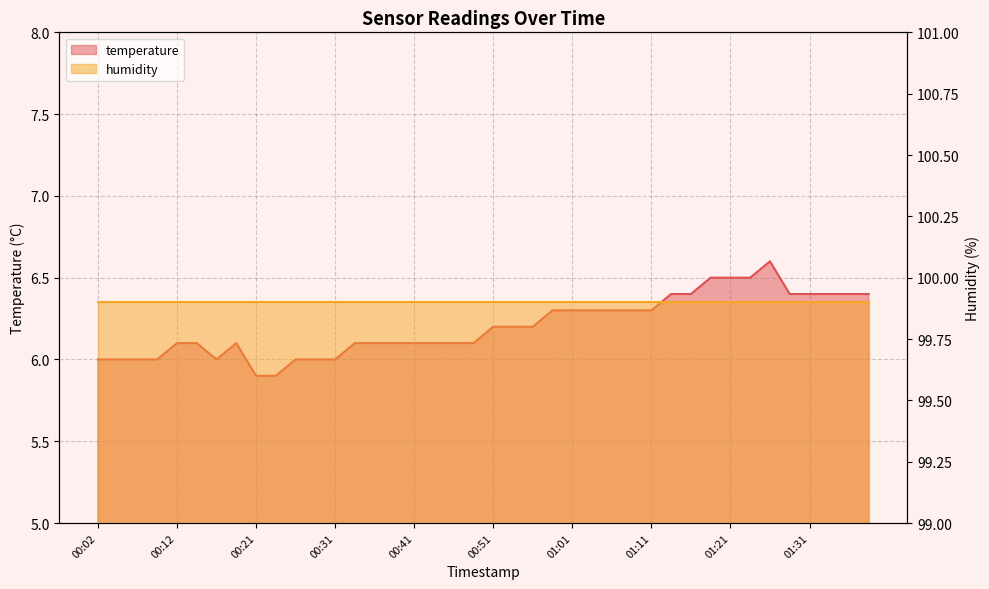

True or false: the data has more than 1 interior local peaks.

True